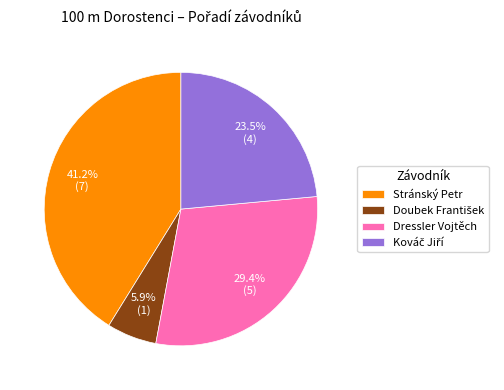

Which slice is the largest?

Stránský Petr